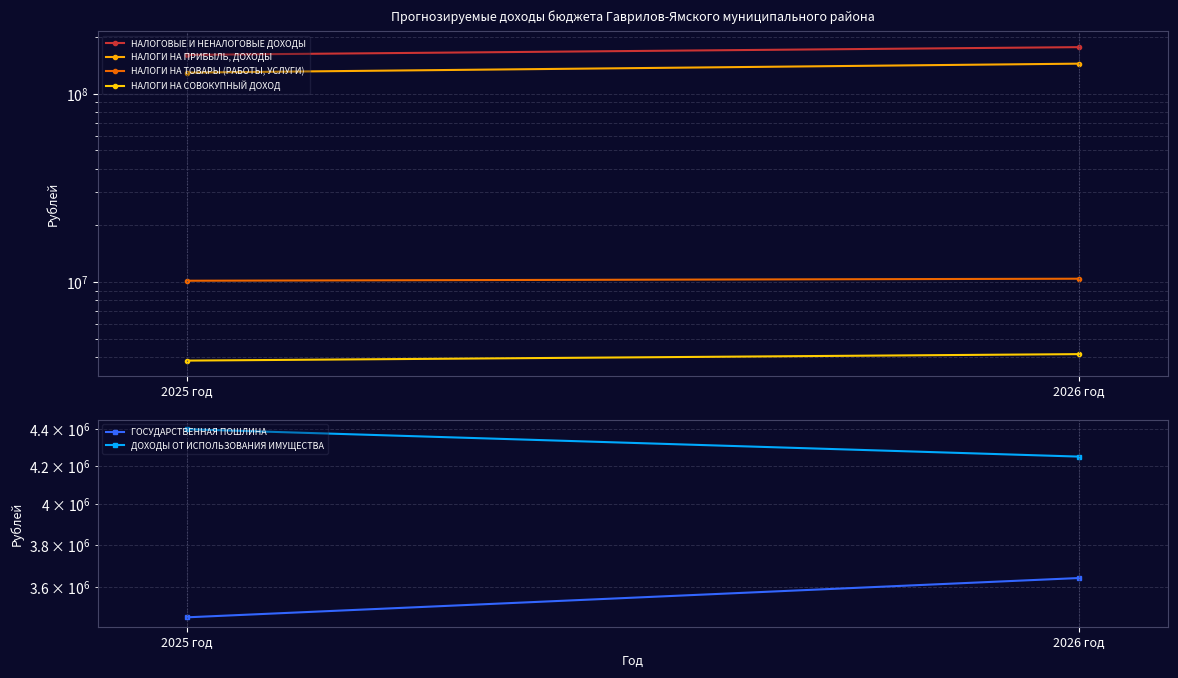

How many ДОХОДЫ ОТ ИСПОЛЬЗОВАНИЯ ИМУЩЕСТВА values are between 4248000 and 4398000?

2